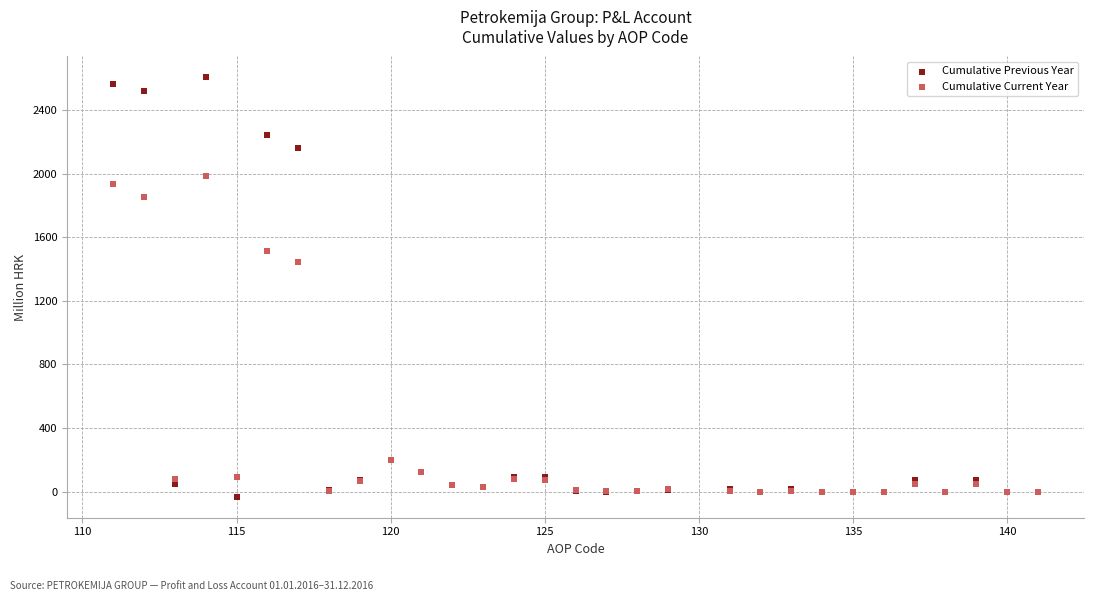

What are all the series names shown in the legend?

Cumulative Previous Year, Cumulative Current Year